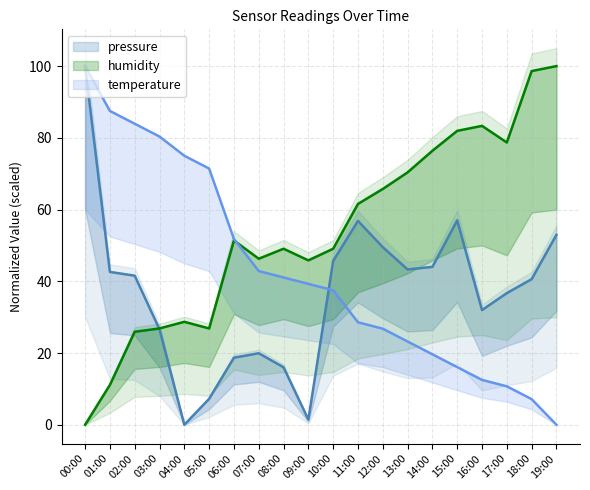

What is the value of the pressure point at the 19th from the left?

40.6